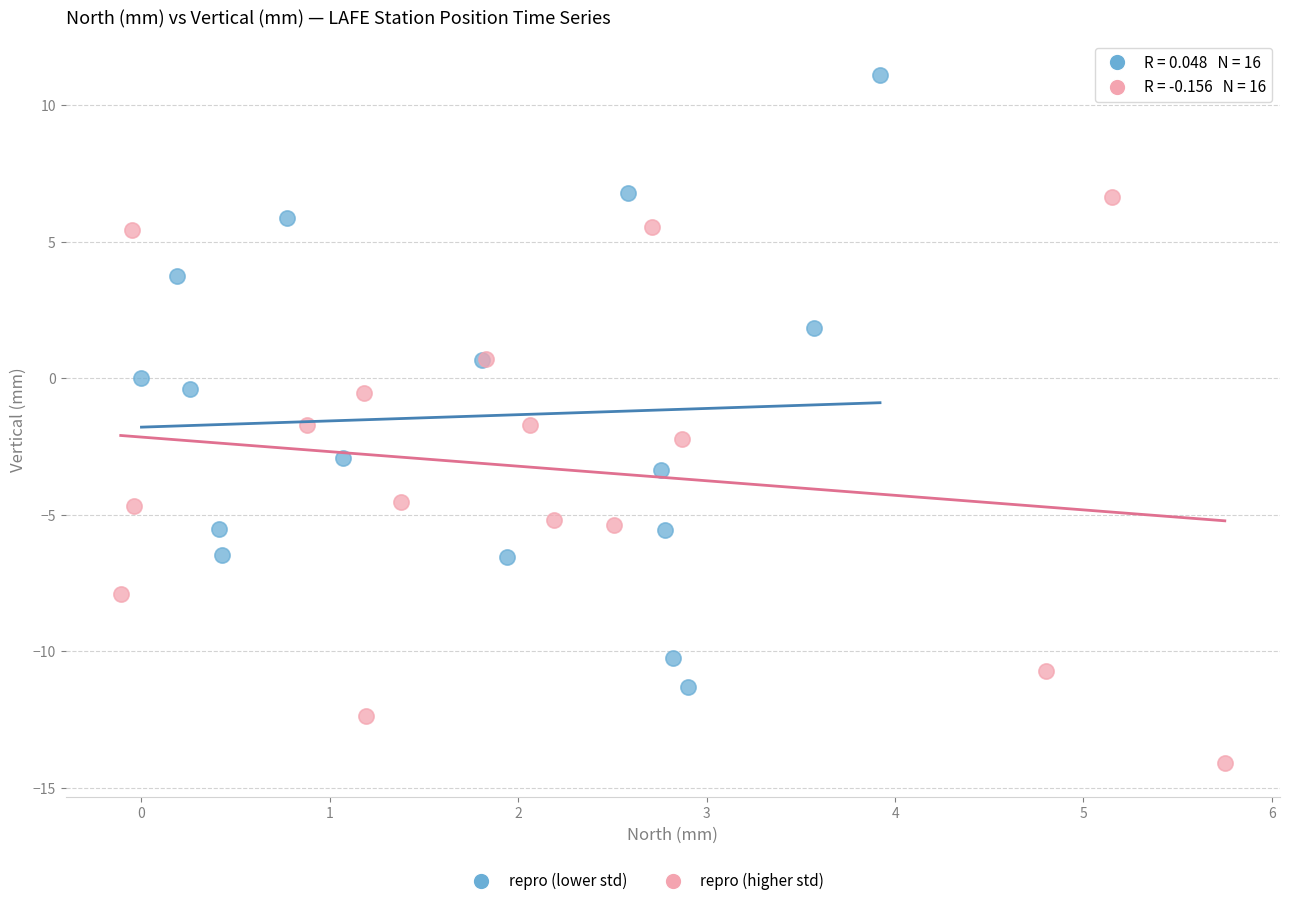

Which series reaches the maximum Y coordinate?

repro (lower std)